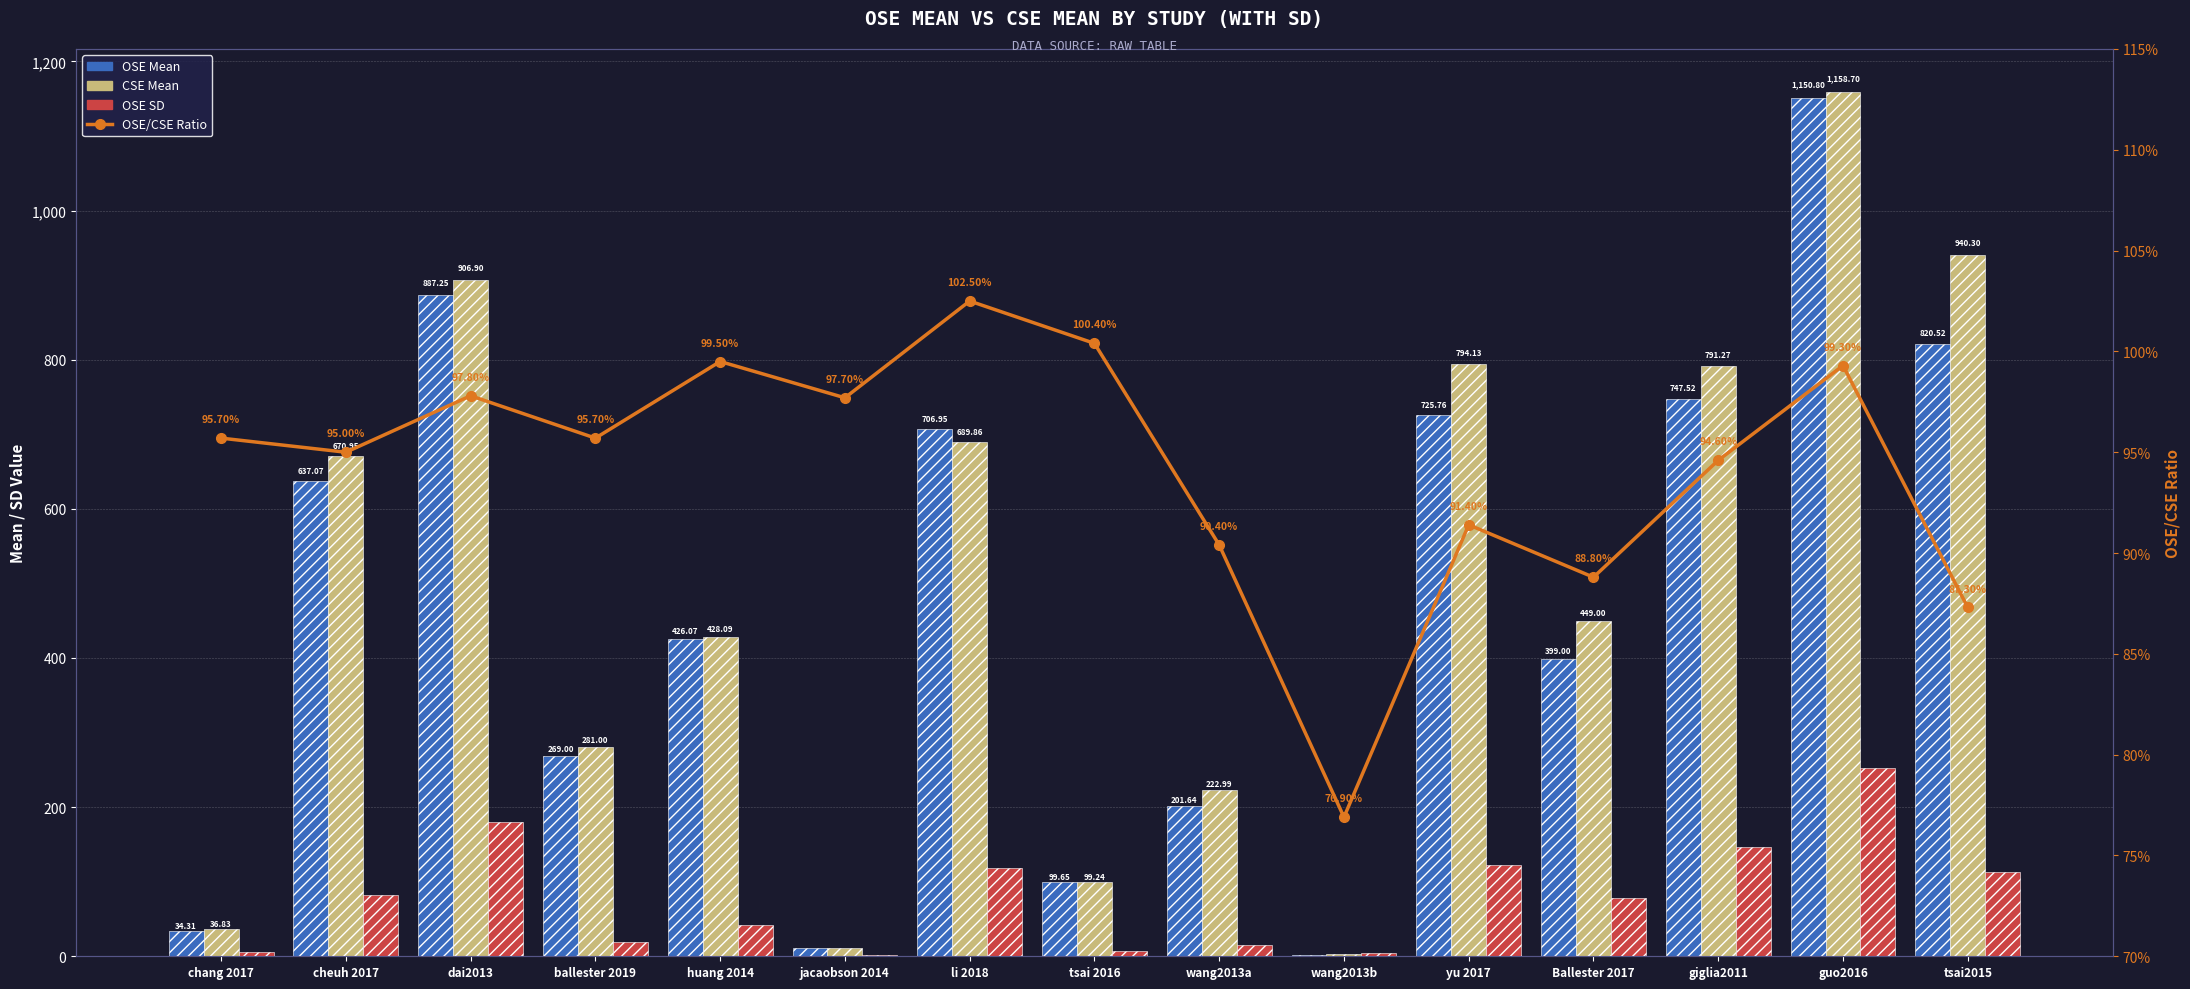

Reading right to left, extract all data points from this chart.

OSE Mean: tsai2015=820.5	guo2016=1150.8	giglia2011=747.5	Ballester 2017=399.0	yu 2017=725.8	wang2013b=2.0	wang2013a=201.6	tsai 2016=99.7	li 2018=707.0	jacaobson 2014=11.1	huang 2014=426.1	ballester 2019=269.0	dai2013=887.2	cheuh 2017=637.1	chang 2017=34.3
CSE Mean: tsai2015=940.3	guo2016=1158.7	giglia2011=791.3	Ballester 2017=449.0	yu 2017=794.1	wang2013b=2.6	wang2013a=223.0	tsai 2016=99.2	li 2018=689.9	jacaobson 2014=11.4	huang 2014=428.1	ballester 2019=281.0	dai2013=906.9	cheuh 2017=671.0	chang 2017=36.8
OSE SD: tsai2015=112.5	guo2016=253.0	giglia2011=147.0	Ballester 2017=77.8	yu 2017=122.2	wang2013b=4.1	wang2013a=15.2	tsai 2016=6.5	li 2018=117.8	jacaobson 2014=1.6	huang 2014=41.4	ballester 2019=18.8	dai2013=179.6	cheuh 2017=82.5	chang 2017=6.3
OSE/CSE Ratio: tsai2015=0.9	guo2016=1.0	giglia2011=0.9	Ballester 2017=0.9	yu 2017=0.9	wang2013b=0.8	wang2013a=0.9	tsai 2016=1.0	li 2018=1.0	jacaobson 2014=1.0	huang 2014=1.0	ballester 2019=1.0	dai2013=1.0	cheuh 2017=0.9	chang 2017=1.0